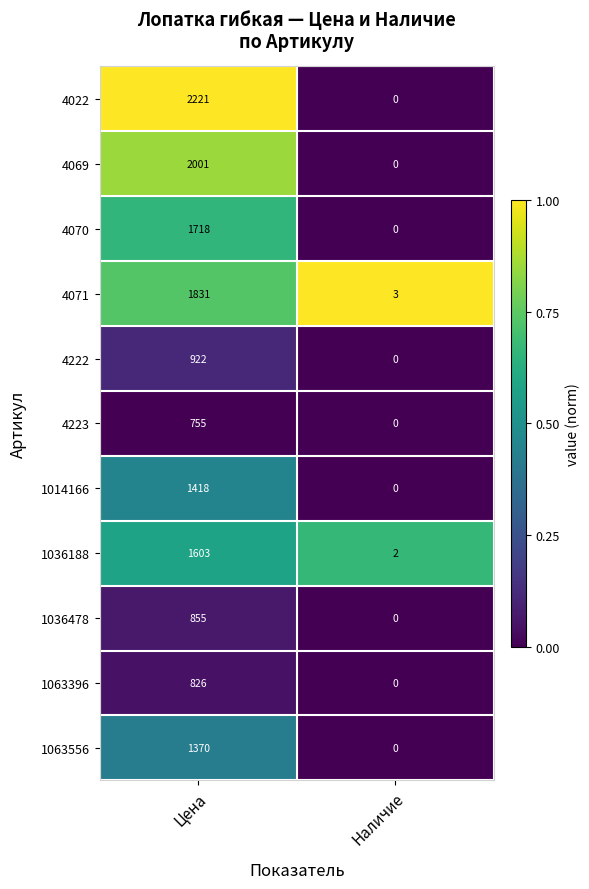

What is the difference between the maximum and minimum values in the 4022 series?

2221